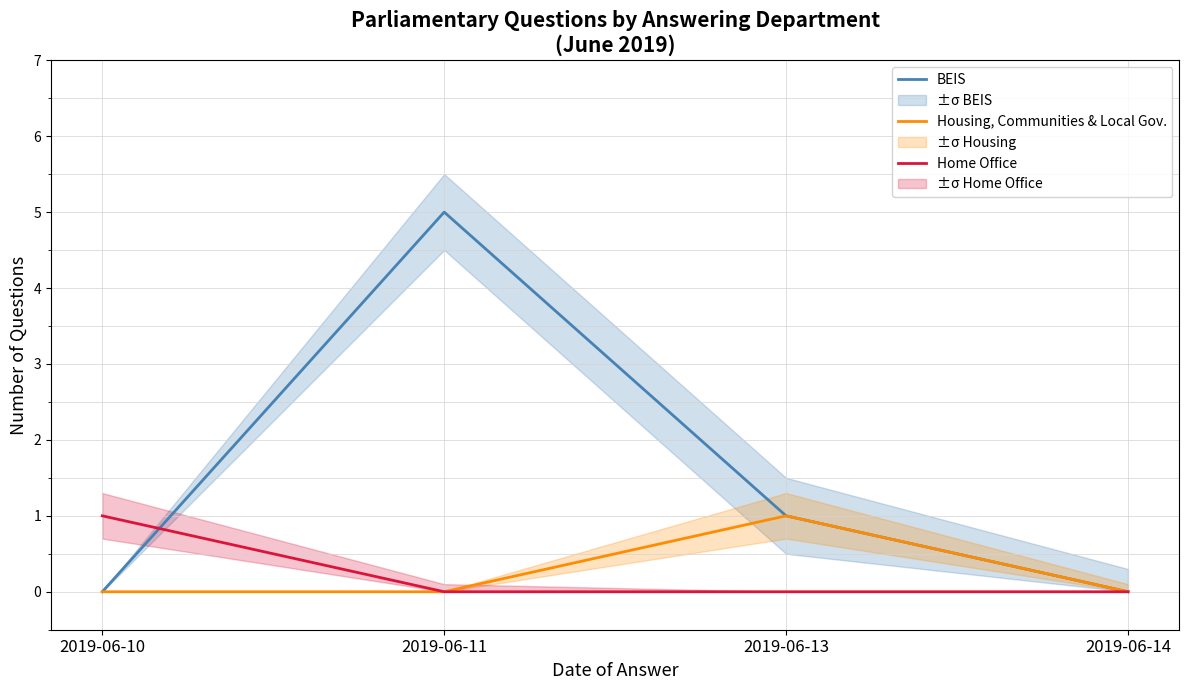

At which label does Home Office reach its peak?

2019-06-10